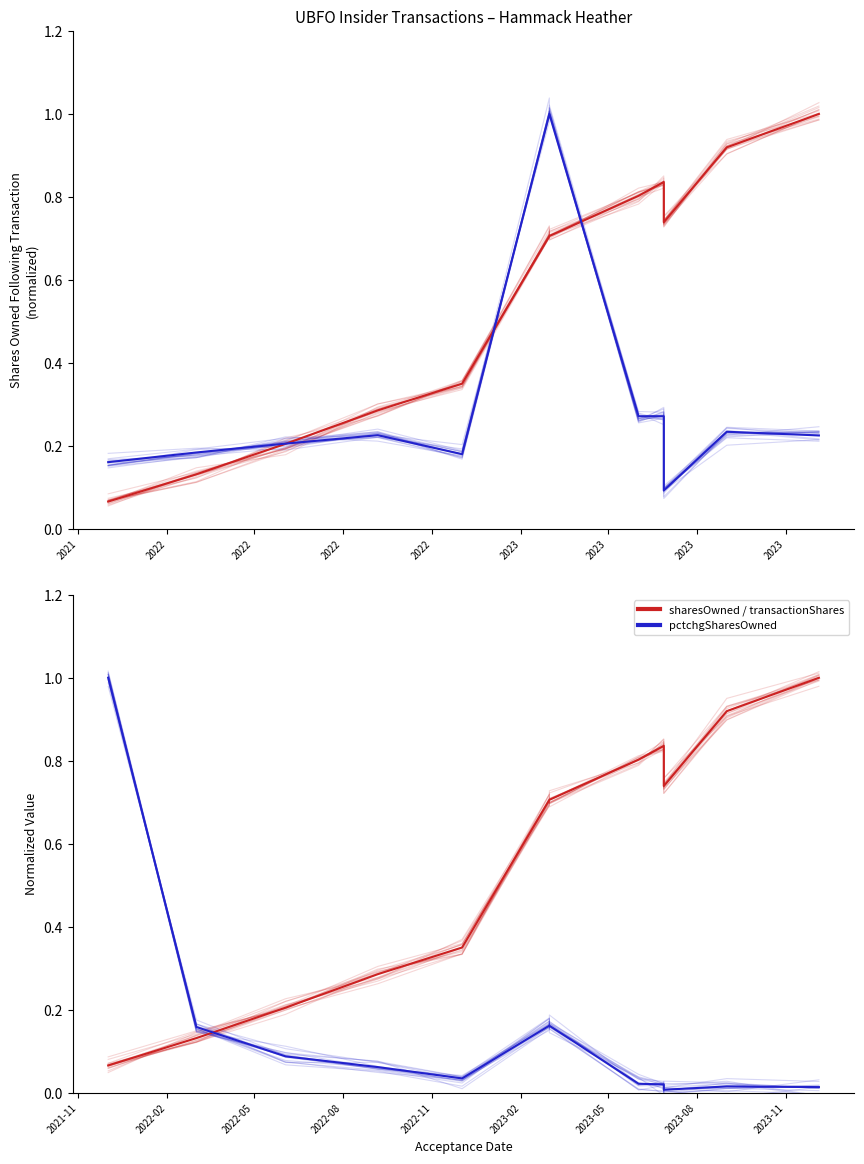

At which category is the sum across all series the highest?

2023